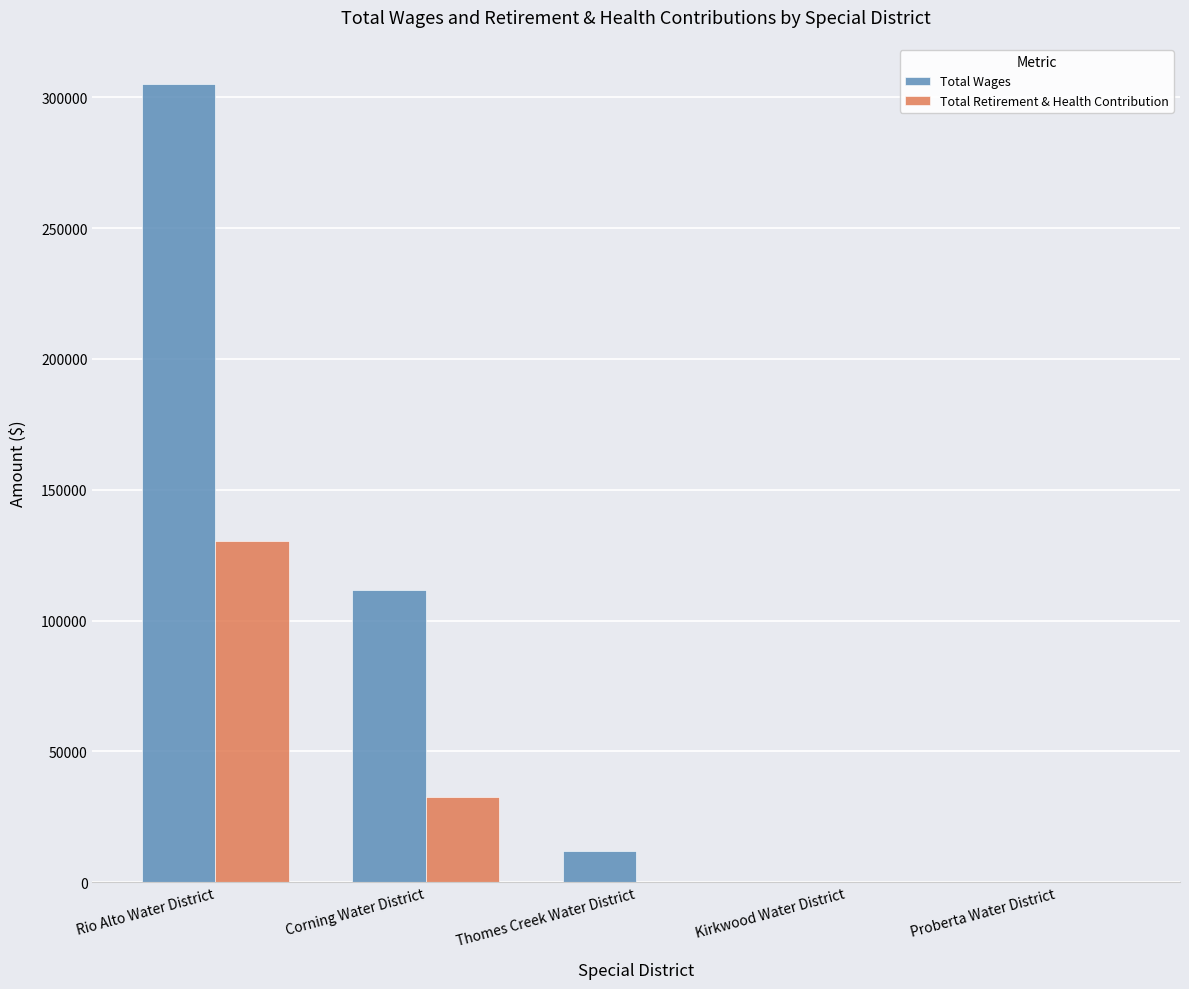

At which label does Total Wages first exceed 12000?

Rio Alto Water District